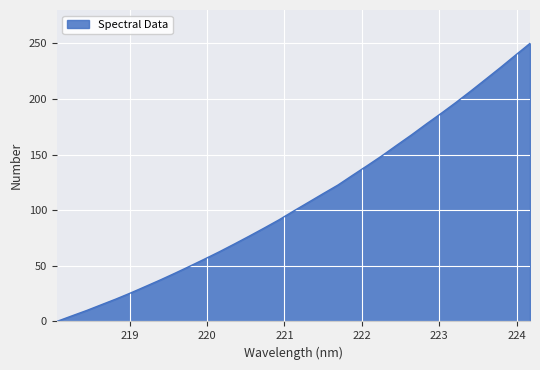

What is the difference between the maximum and minimum values?

250.0